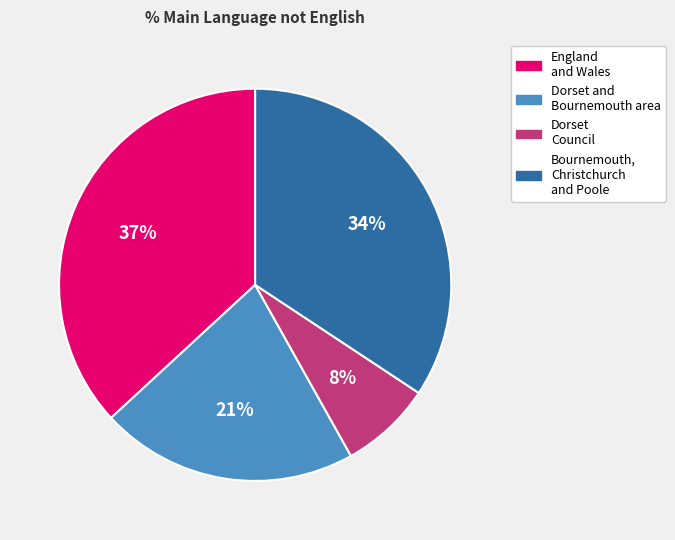

To the nearest percent, what is the difference between the largest and smallest slice percentages?

29%